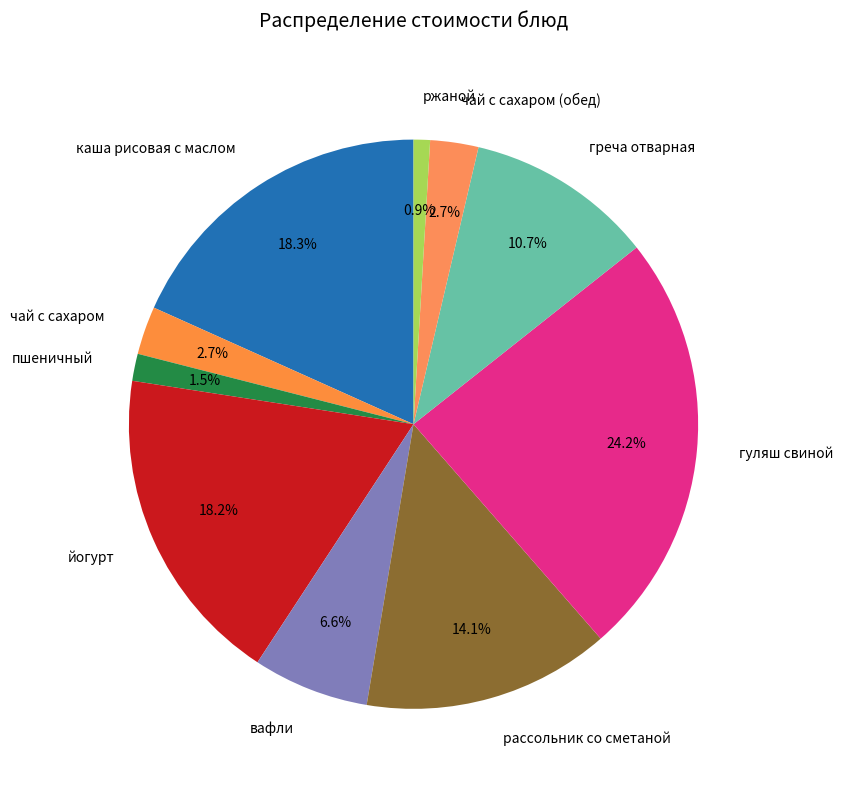

Approximately how many times larger is the value at чай с сахаром compared to чай с сахаром (обед)?

1.0